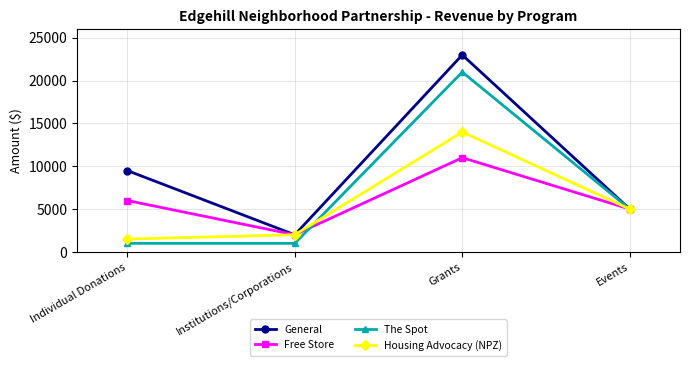

Is it true that Housing Advocacy (NPZ) equals 2000 at Institutions/Corporations?

True